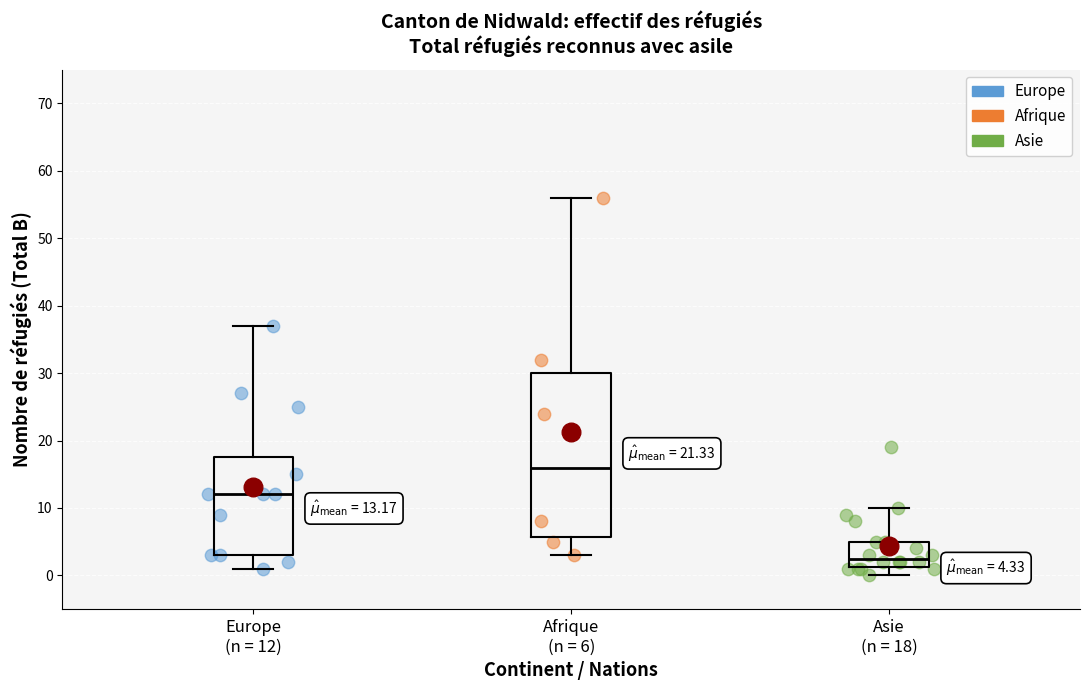

Which box's median line is the highest?

Afrique (n = 6)